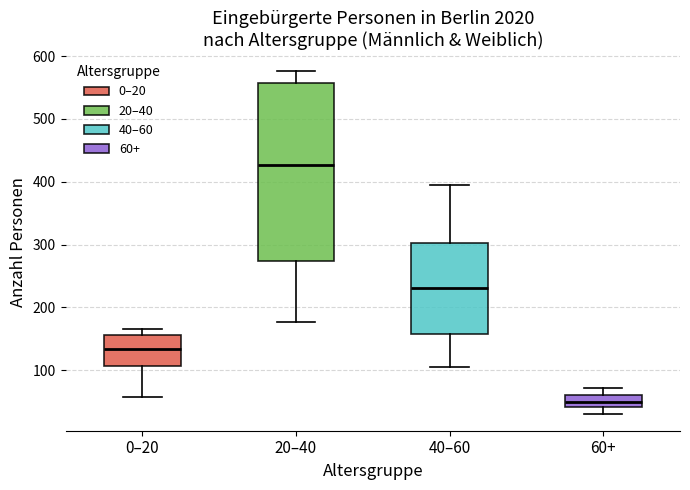

Reading left to right, read every box against the y-axis: the position of its median line, the range the box covers, and the ends of its whiskers. The values are not printed on the chart, so give them approximately, as read against the axis.

0–20: median 130, box 110 to 160, whiskers 60 to 170
20–40: median 430, box 270 to 560, whiskers 180 to 580
40–60: median 230, box 160 to 300, whiskers 110 to 400
60+: median 50, box 40 to 60, whiskers 30 to 70